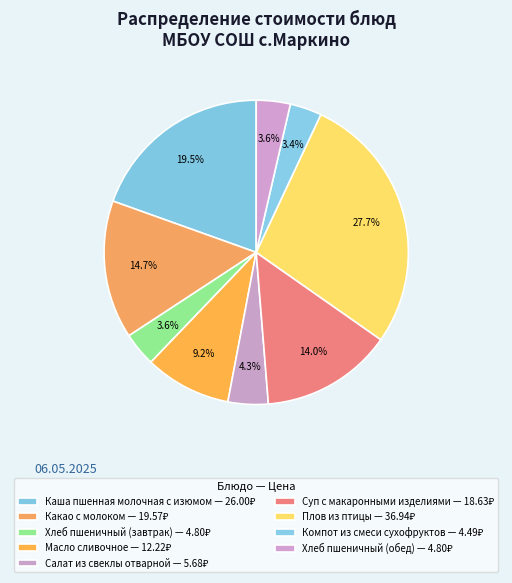

Which has a higher value, Какао с молоком or Суп с макаронными изделиями?

Какао с молоком